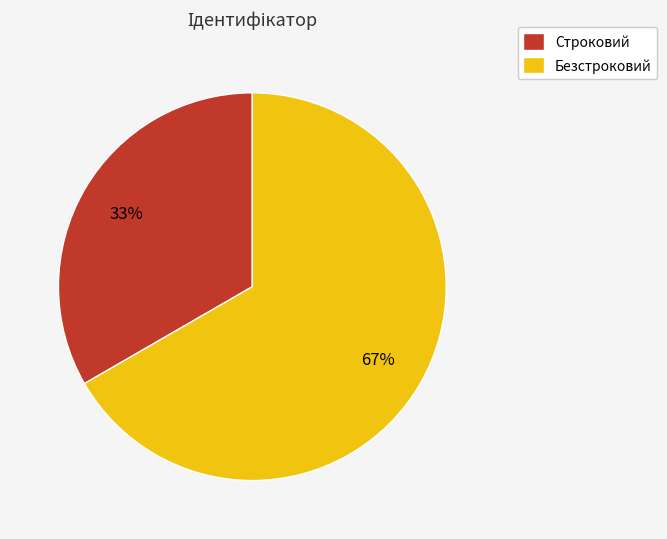

To the nearest percent, what portion does Строковий represent?

33%